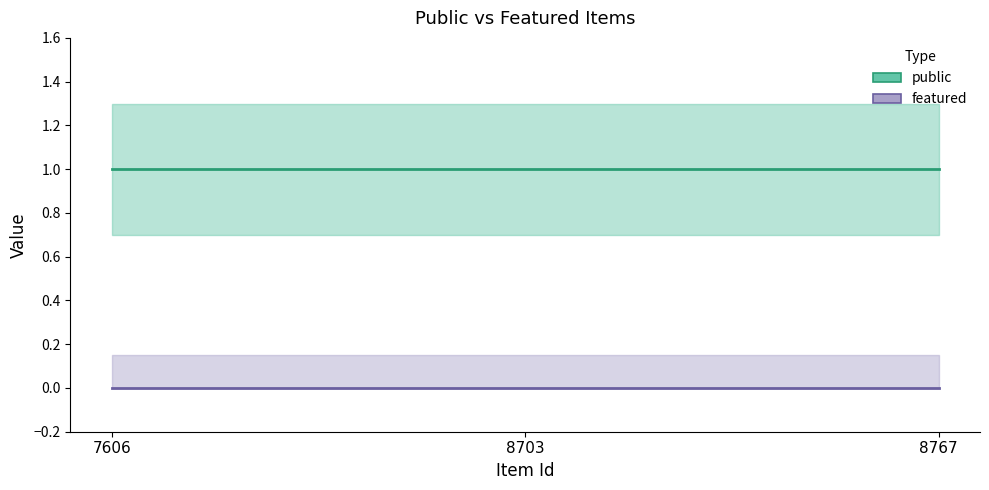

Which series has the largest total across all categories?

public